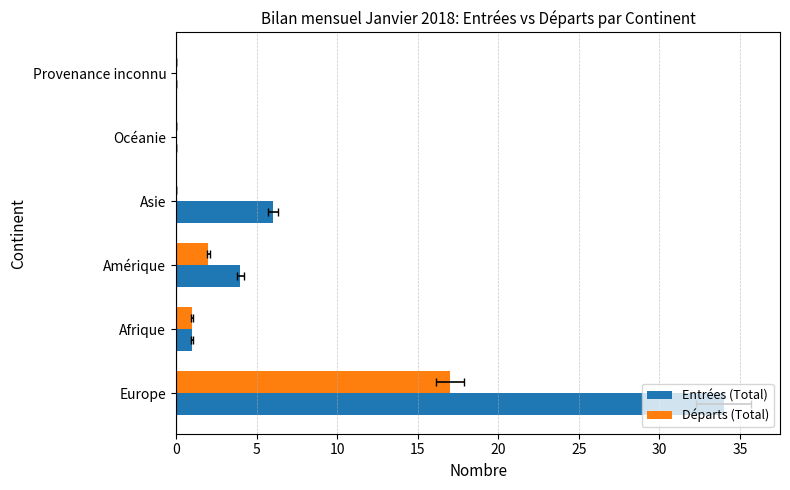

How many data points does each series have?

6